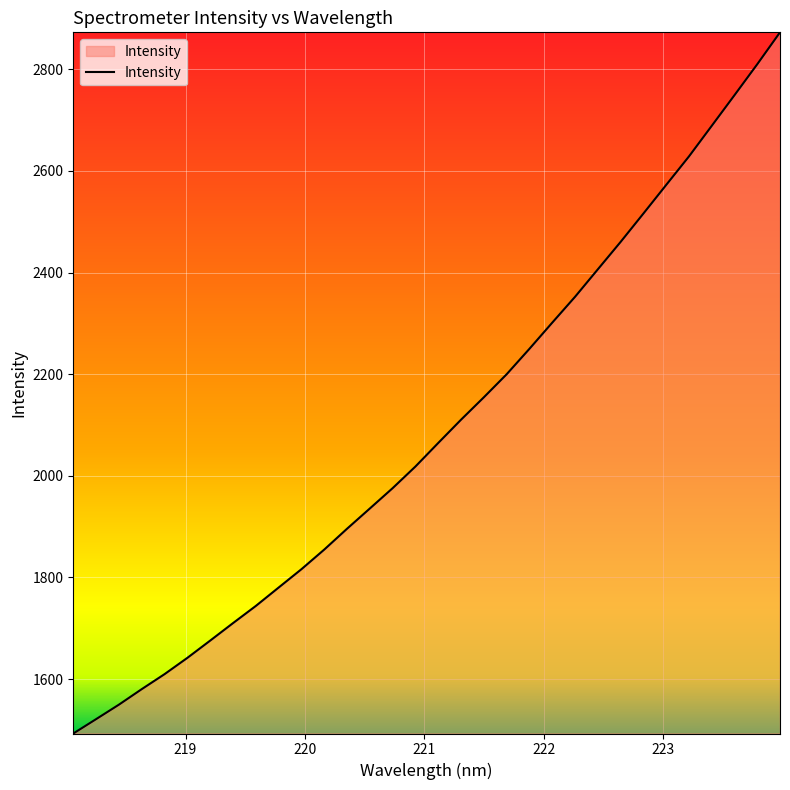

What is the maximum value shown in the chart?

2872.8